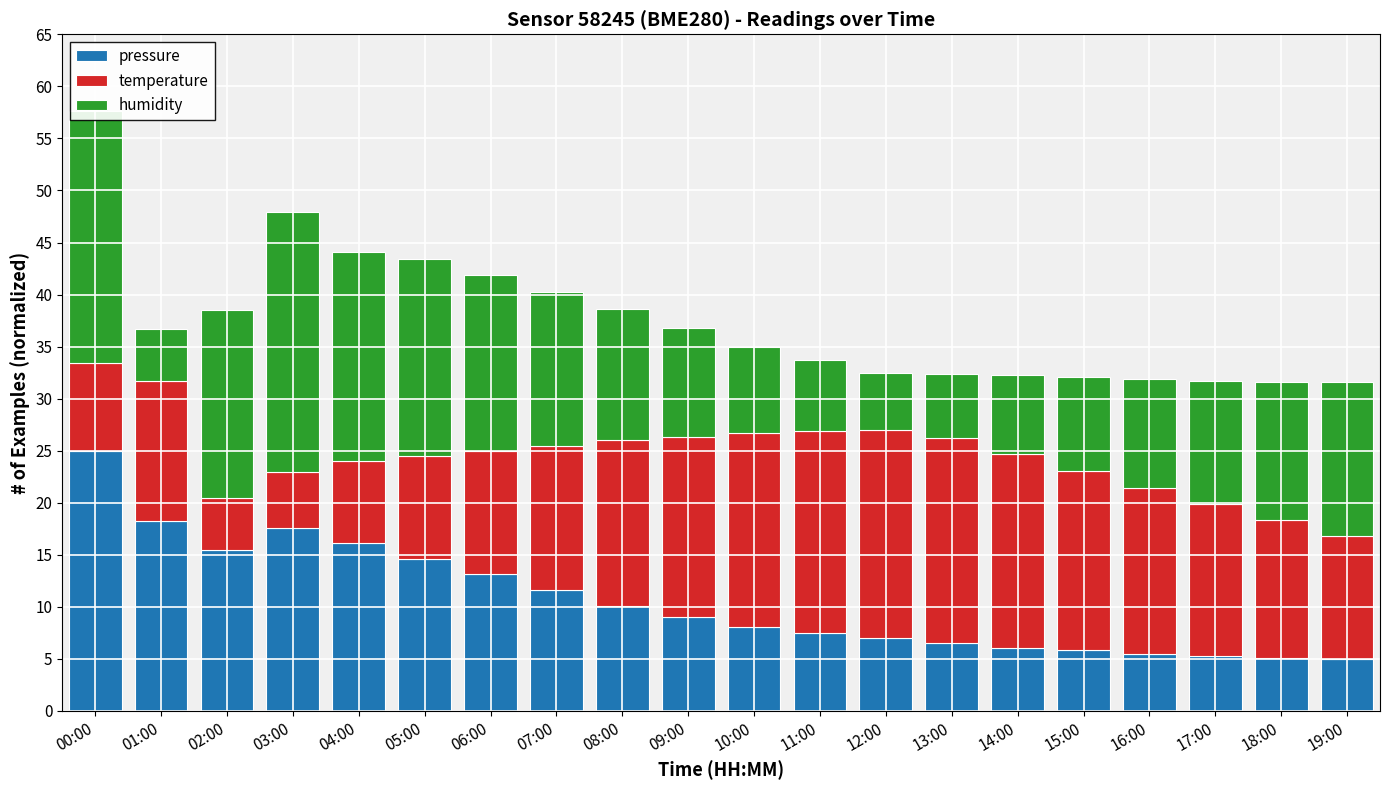

What is the difference between the pressure values at 12:00 and 09:00?

2.0